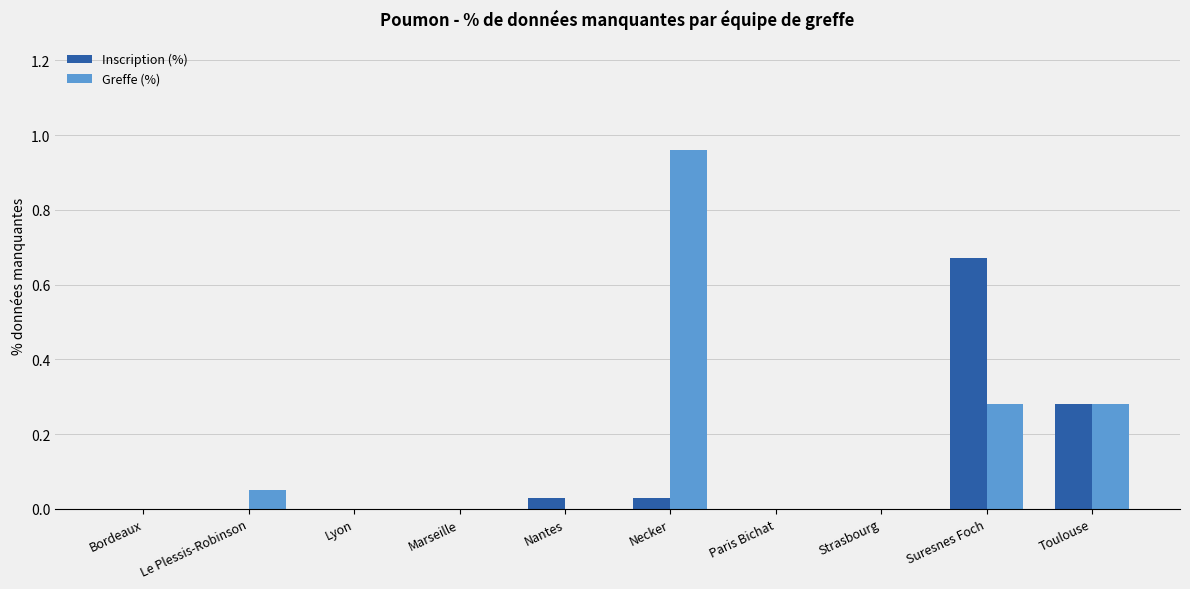

The Inscription (%) series shows 0.0 at Bordeaux. True or false?

True